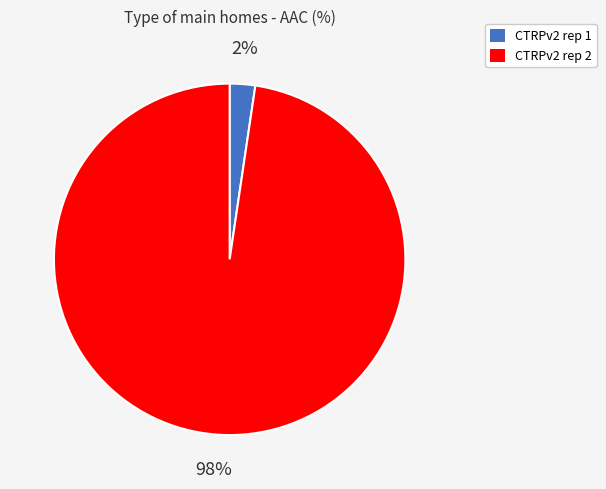

Does CTRPv2 rep 1 account for over 50% of the chart?

No